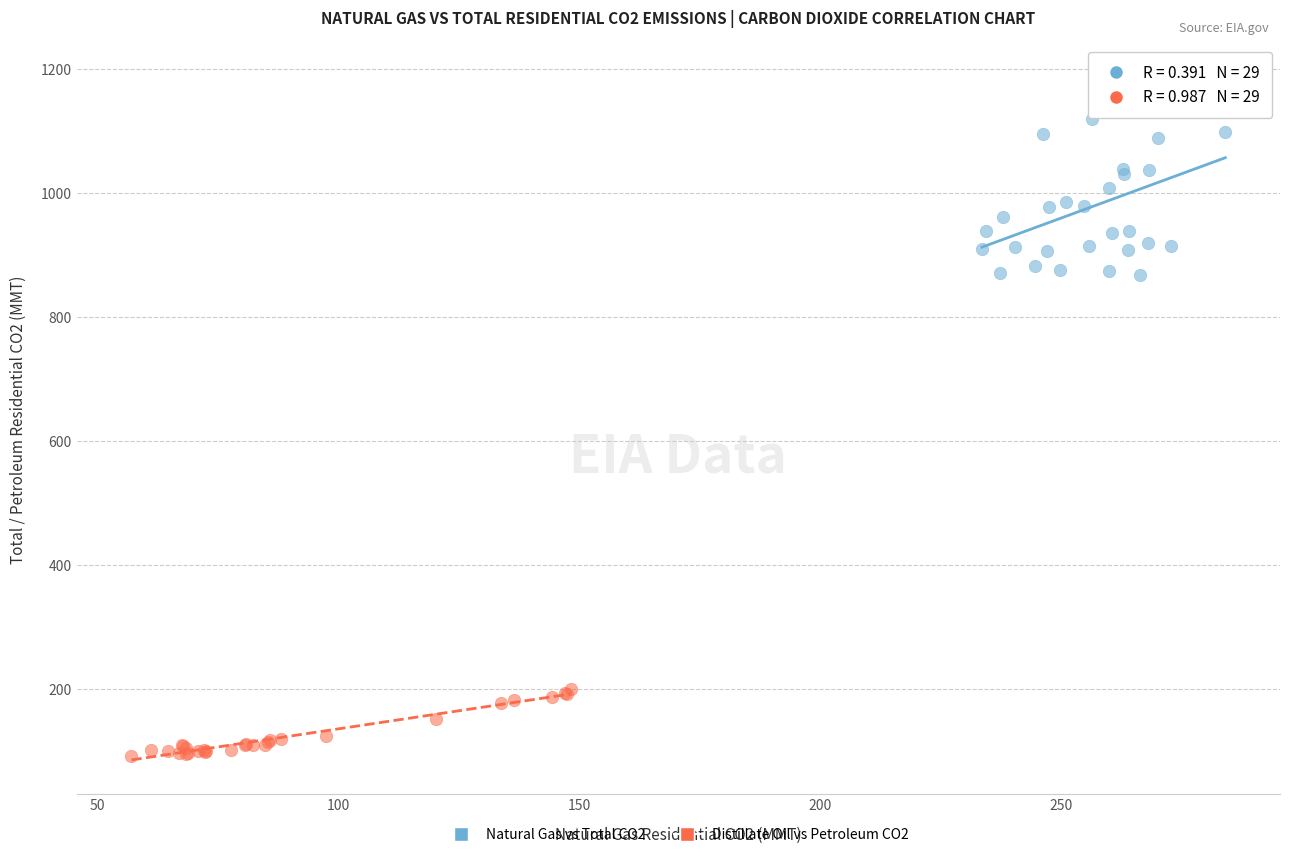

Which series reaches the minimum Y coordinate?

Distillate Oil vs Petroleum CO2